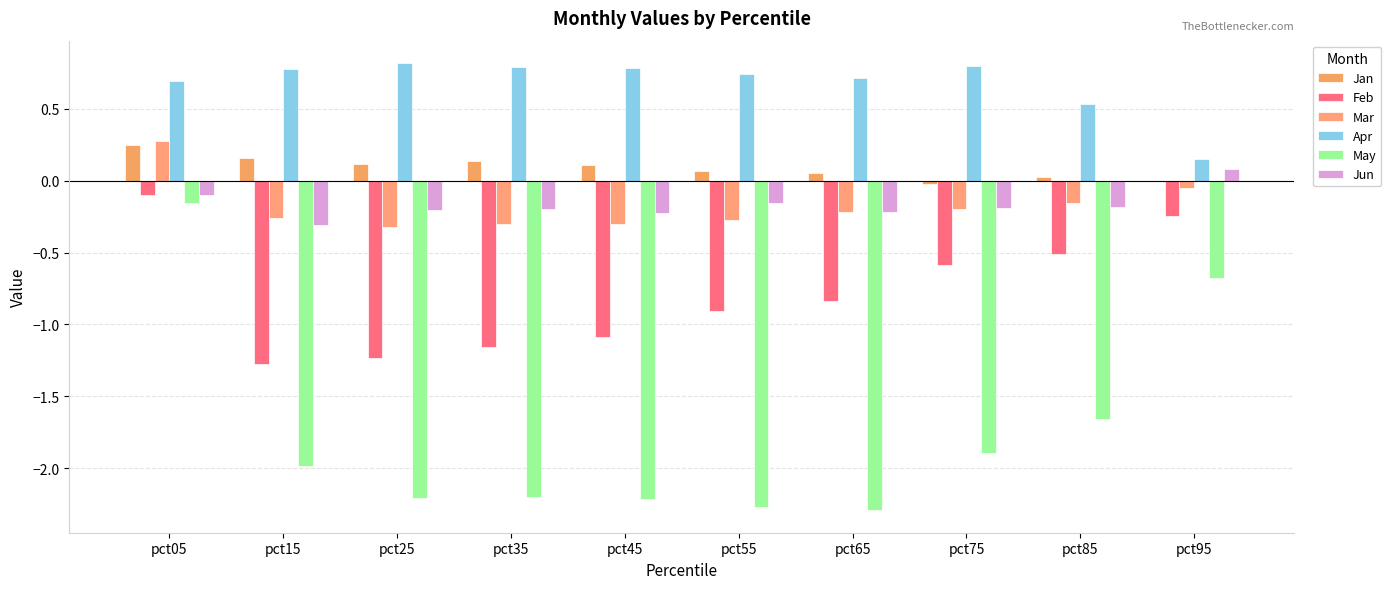

What are all the series names shown in the legend?

Jan, Feb, Mar, Apr, May, Jun